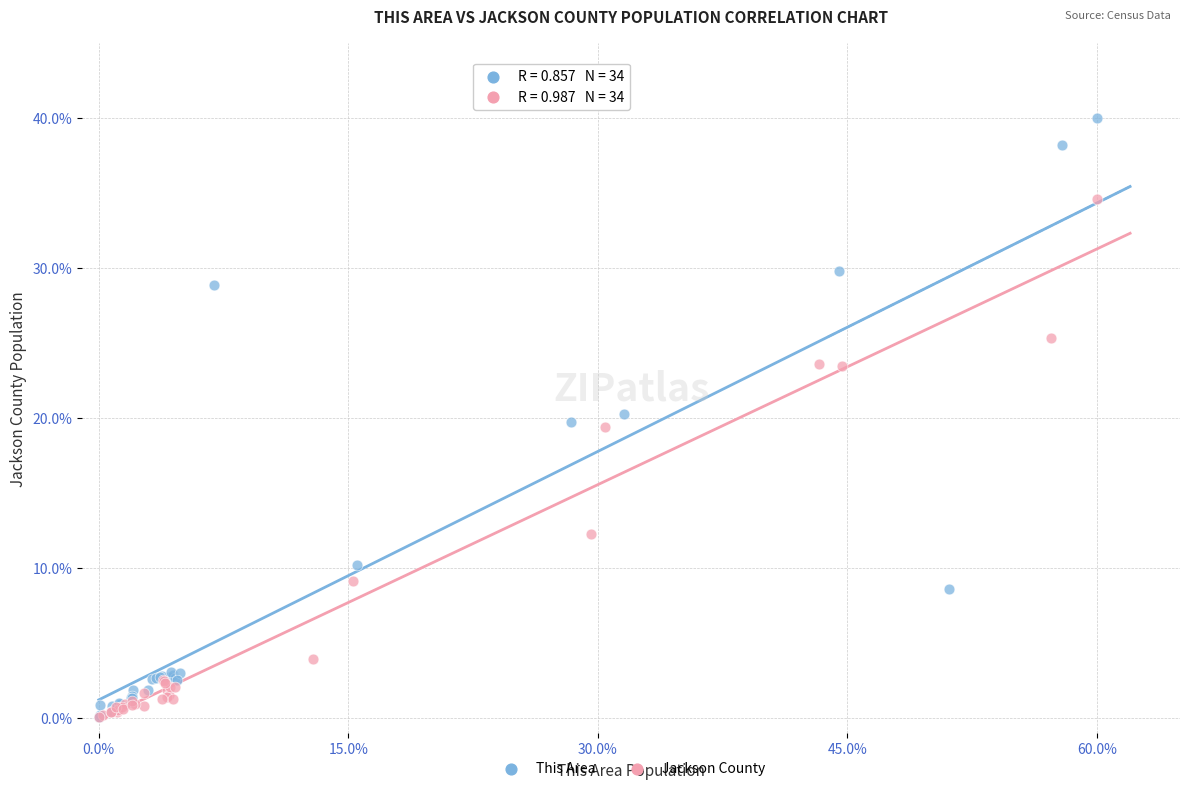

Which series reaches the maximum Y coordinate?

This Area